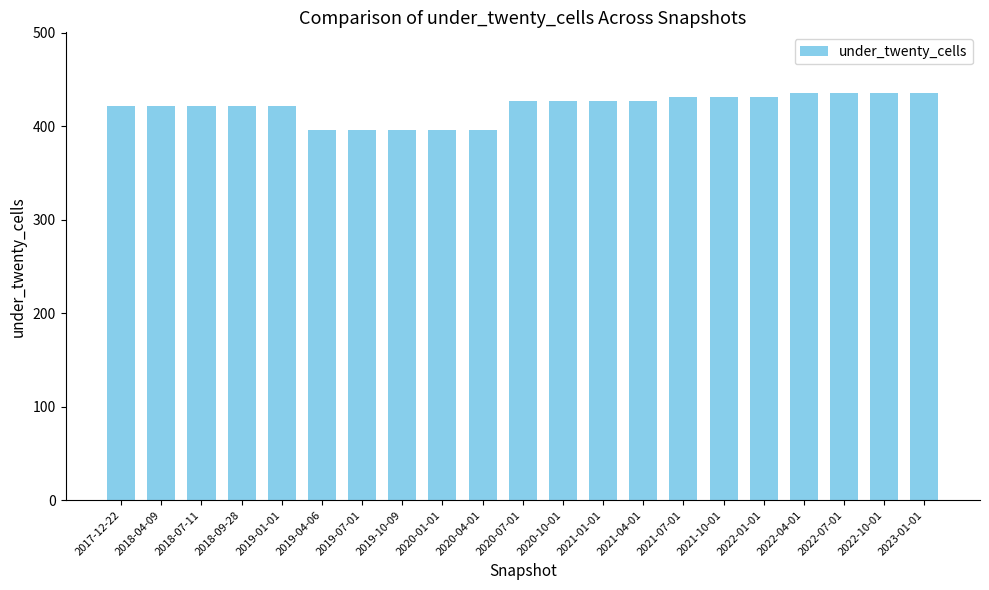

What is the sum of all values?

8831